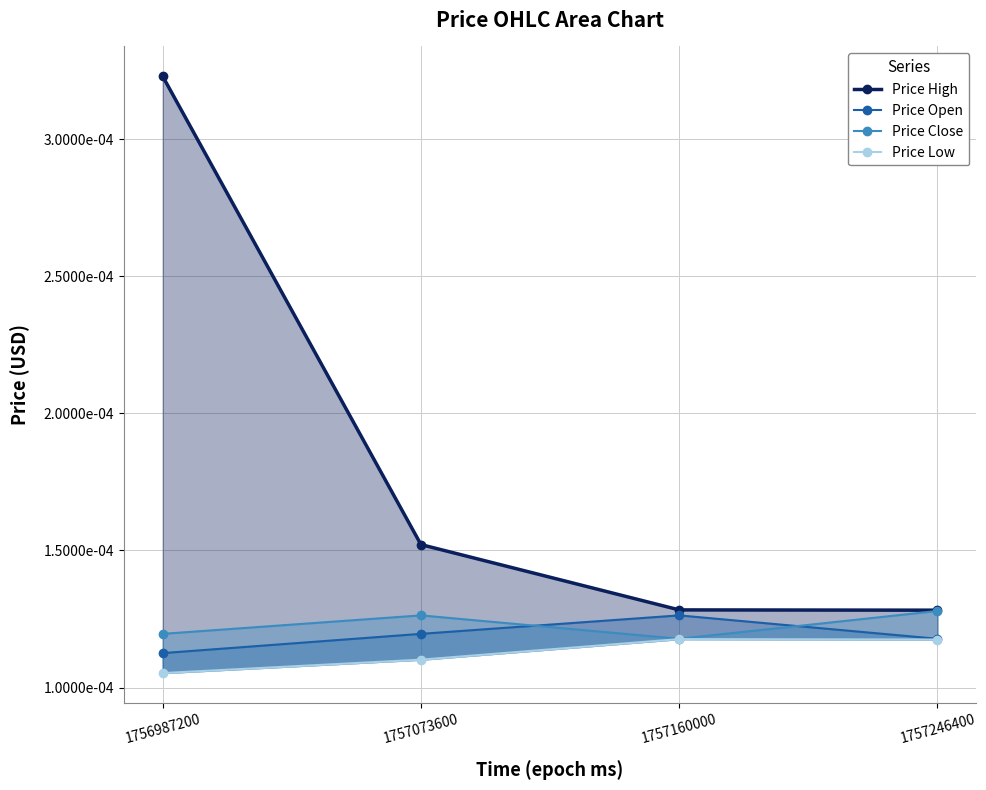

True or false: Price Open has a value of 0.0 at 1757160000.

True